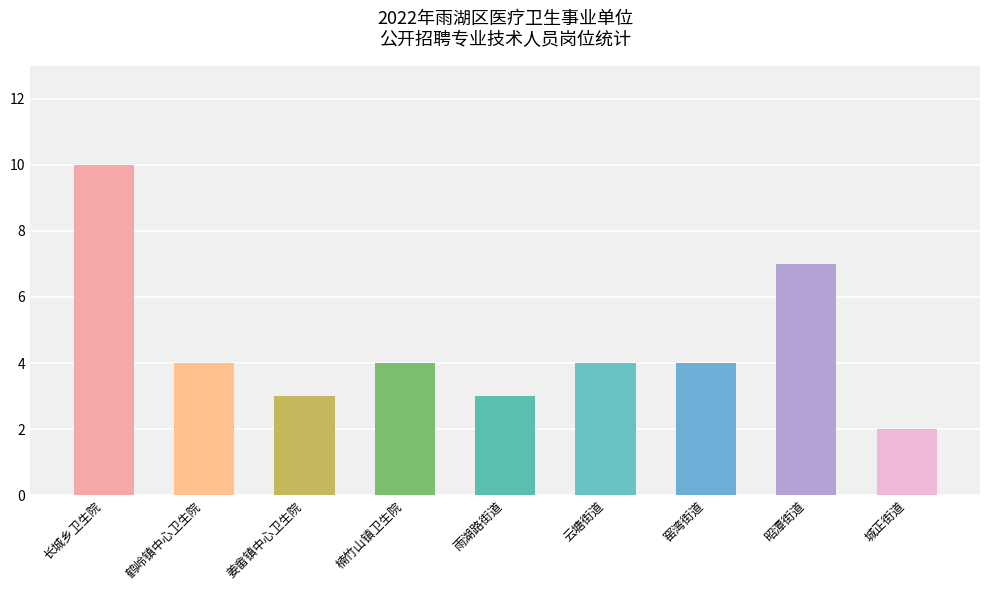

How many bars are there in total?

9